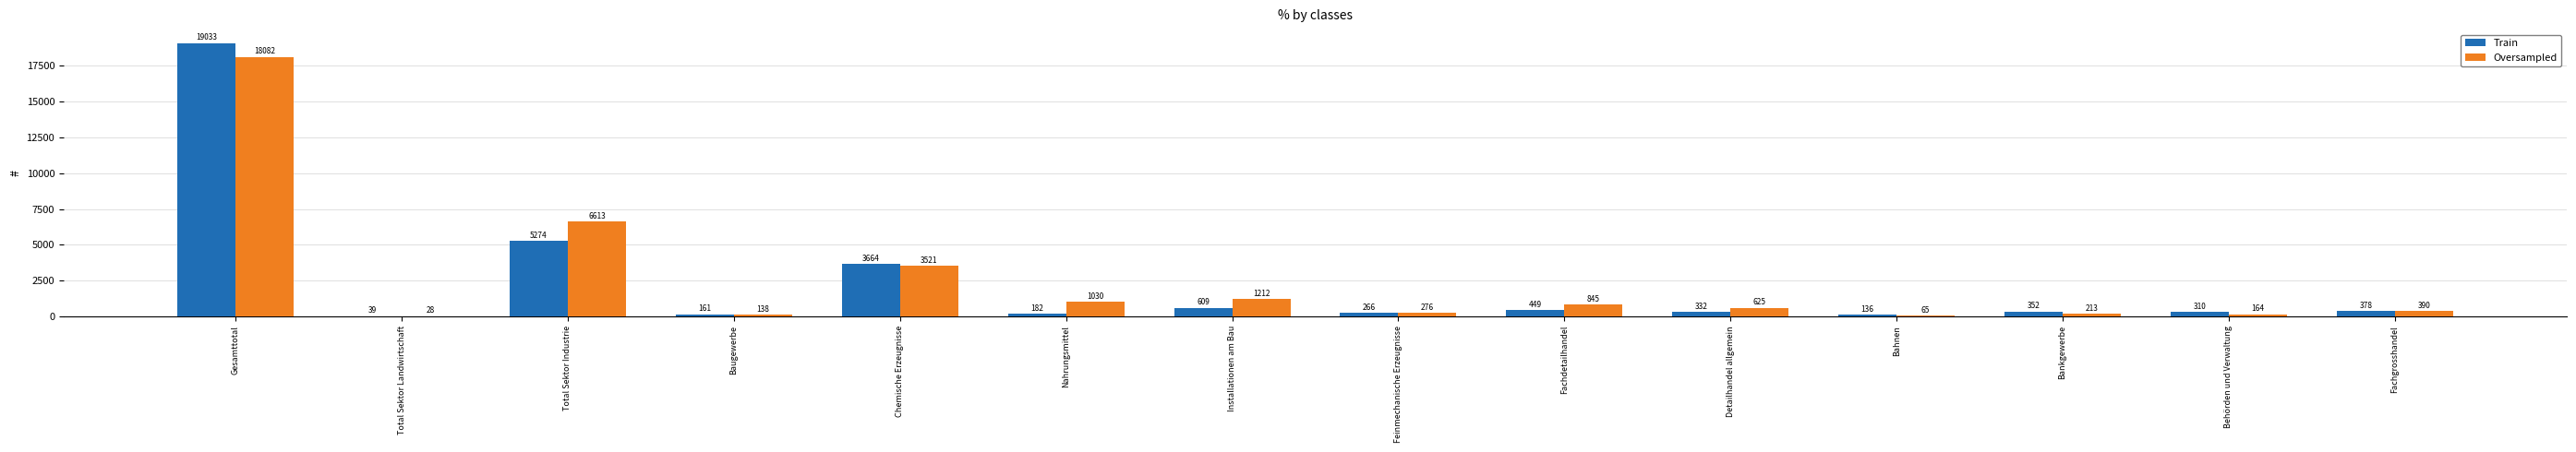

What is the difference between the Oversampled values at Installationen am Bau and Detailhandel allgemein?

587